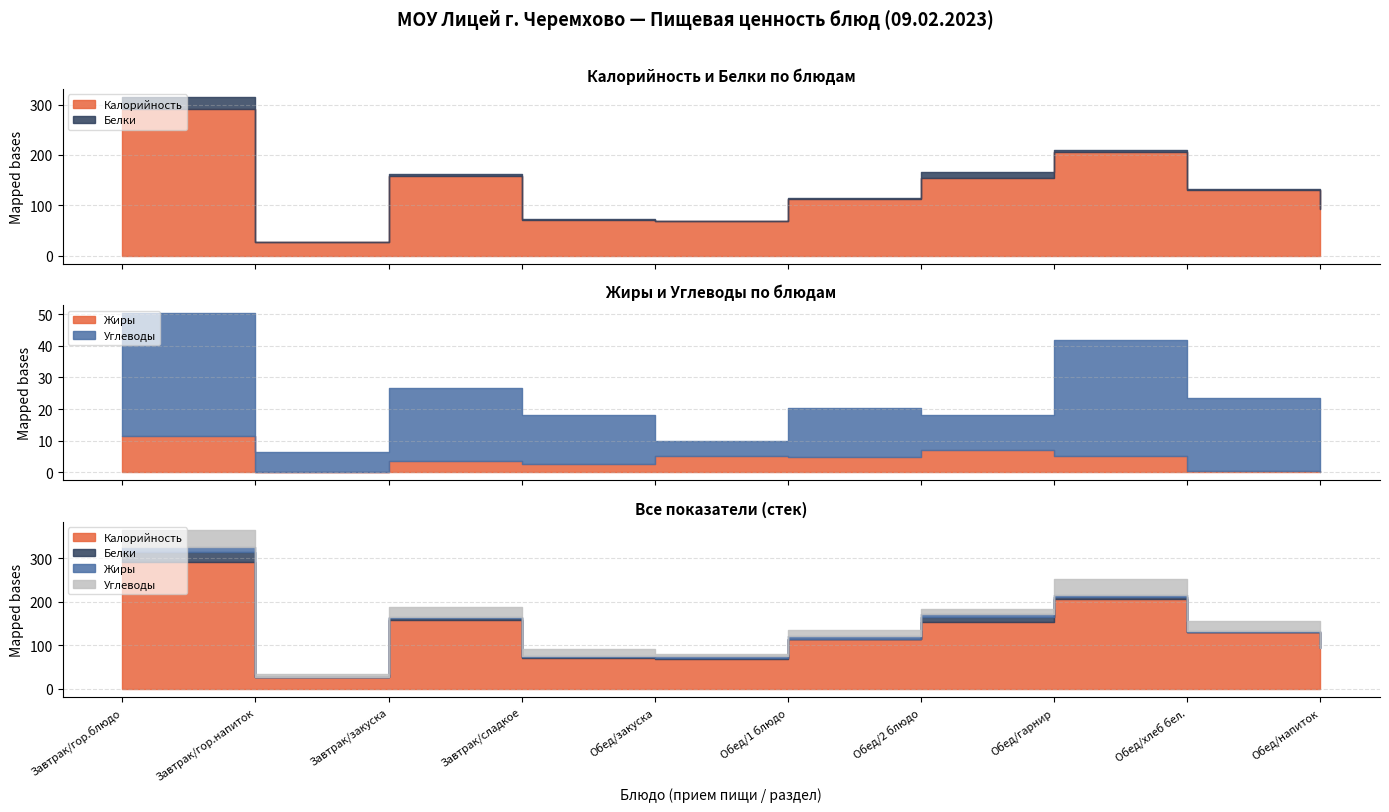

What is the average value of the Углеводы series?

19.7